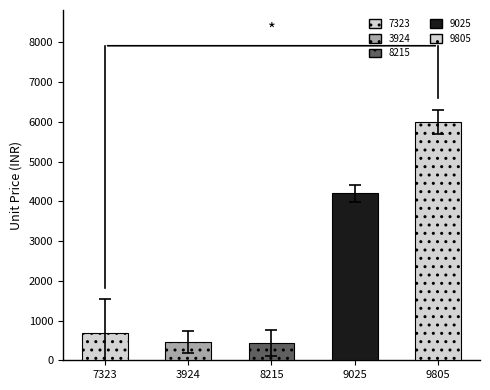

Does the chart contain any negative values?

No